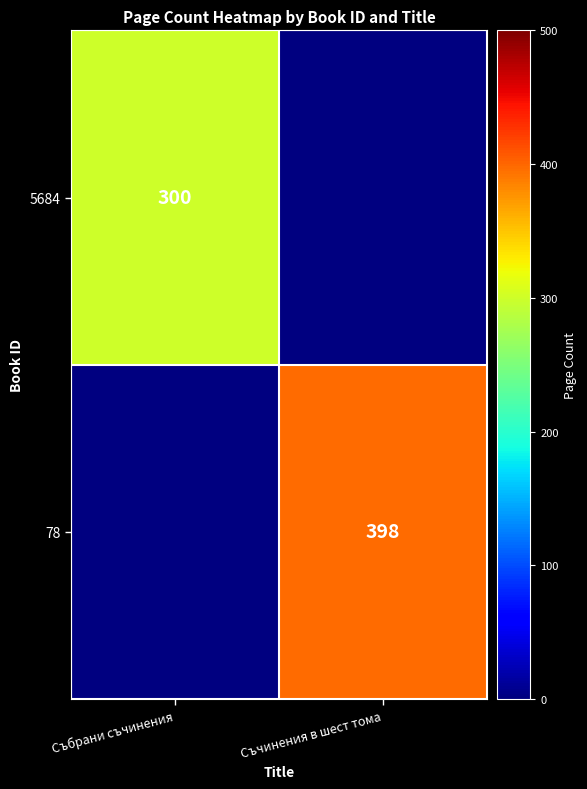

True or false: 5684 has a value of 495 at Събрани съчинения.

False